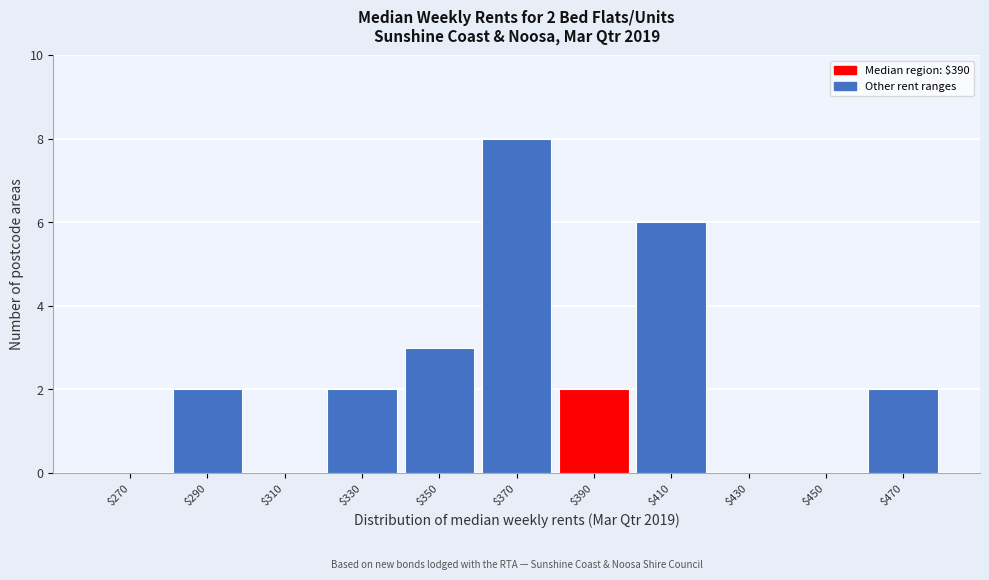

At which category does the chart reach its peak across all series?

$370